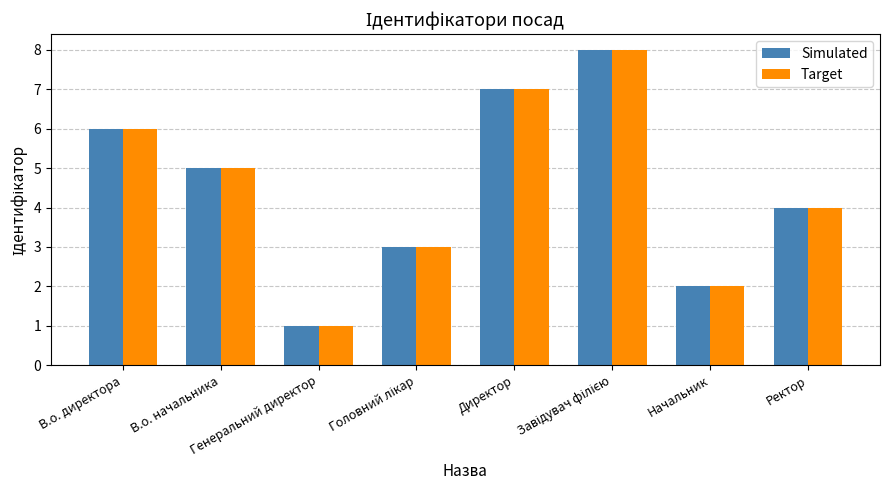

What is the difference between the Target values at Генеральний директор and Директор?

6